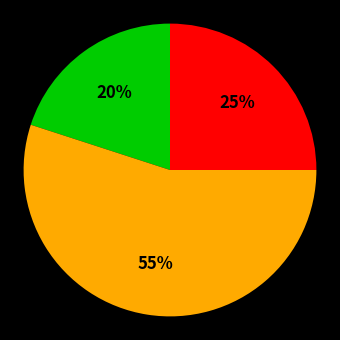

Is there any slice that represents more than half of the pie?

Yes